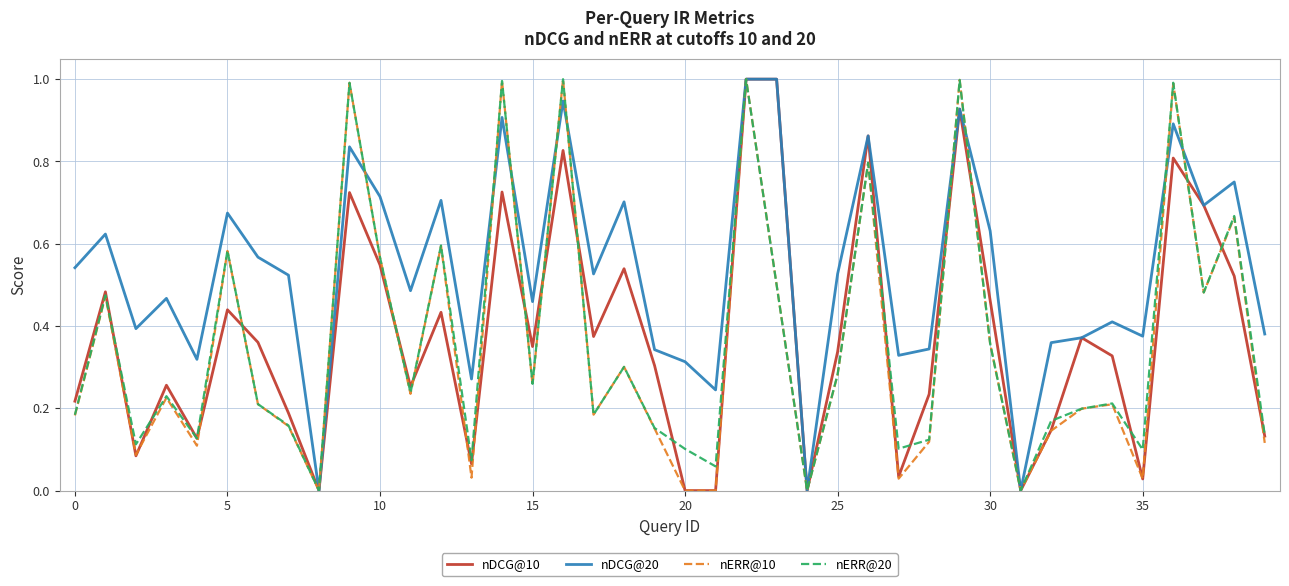

What are all the series names shown in the legend?

nDCG@10, nDCG@20, nERR@10, nERR@20